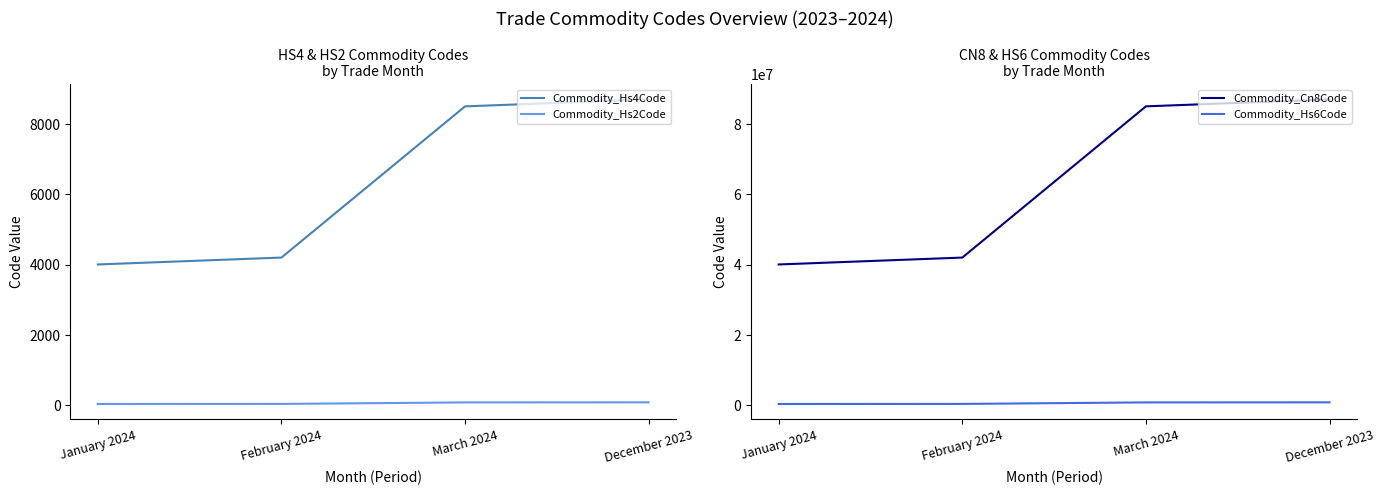

Where is Commodity_Cn8Code nearest to the value 63562755?

March 2024